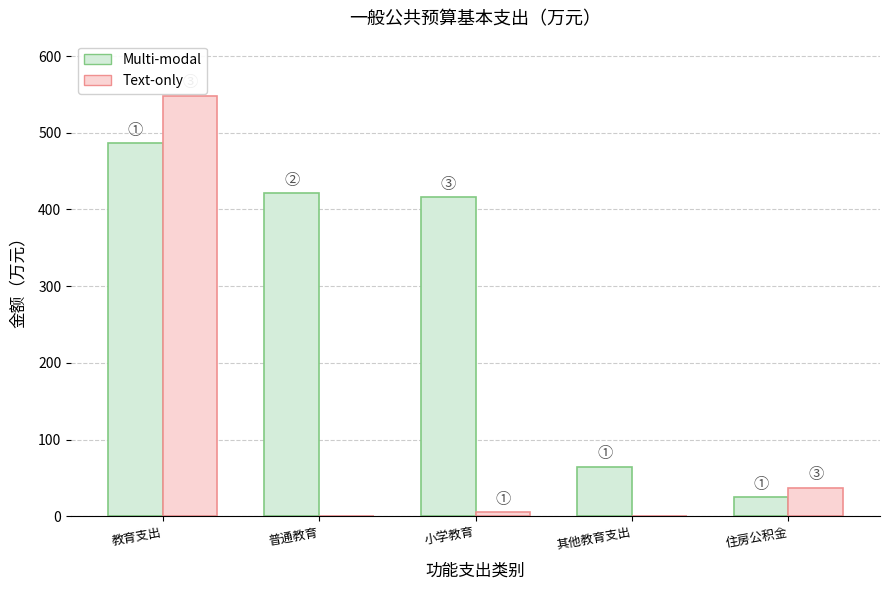

Is it true that Multi-modal equals 24.8 at 住房公积金?

True